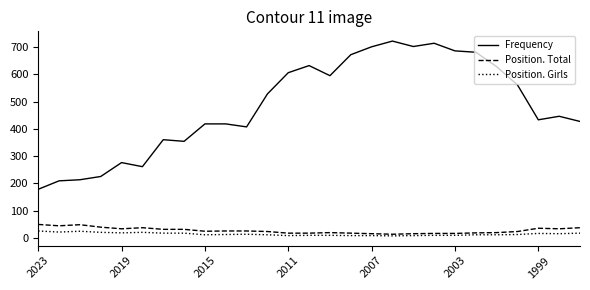

How many distinct data groups are displayed?

3